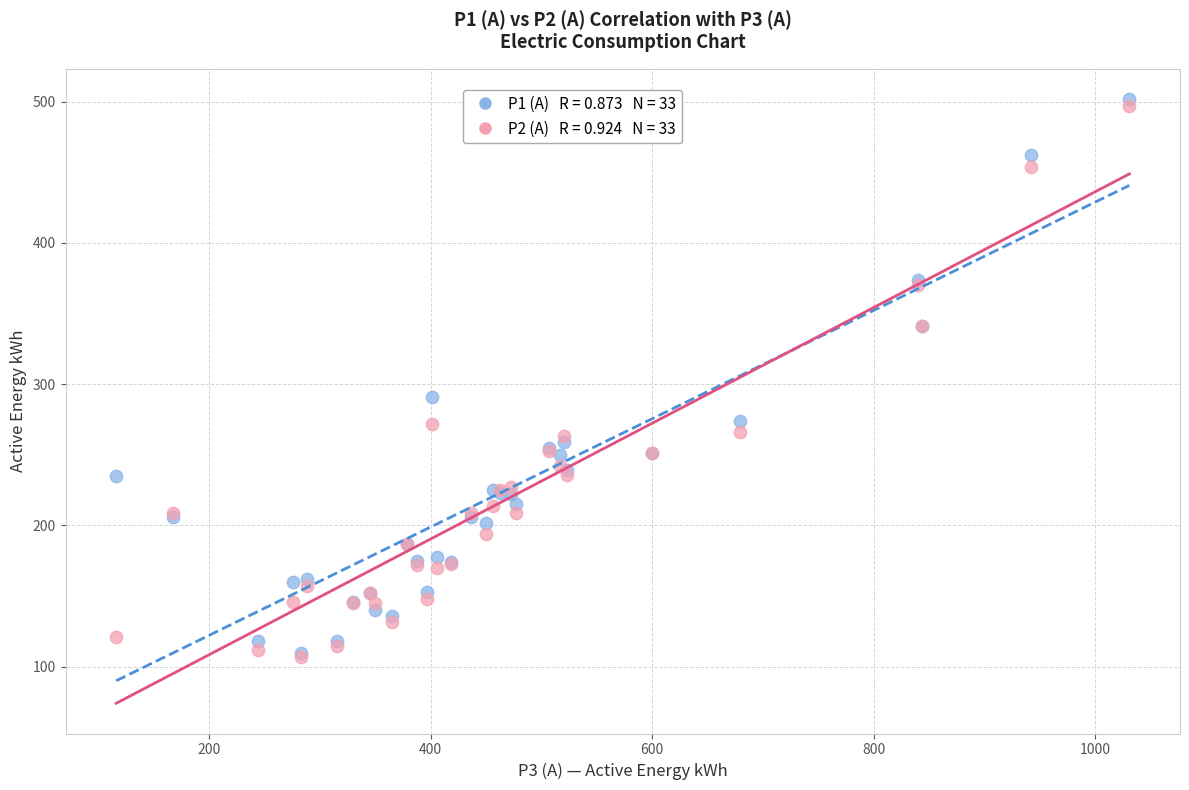

Across all series, what Y value is closest to 304?

291.0